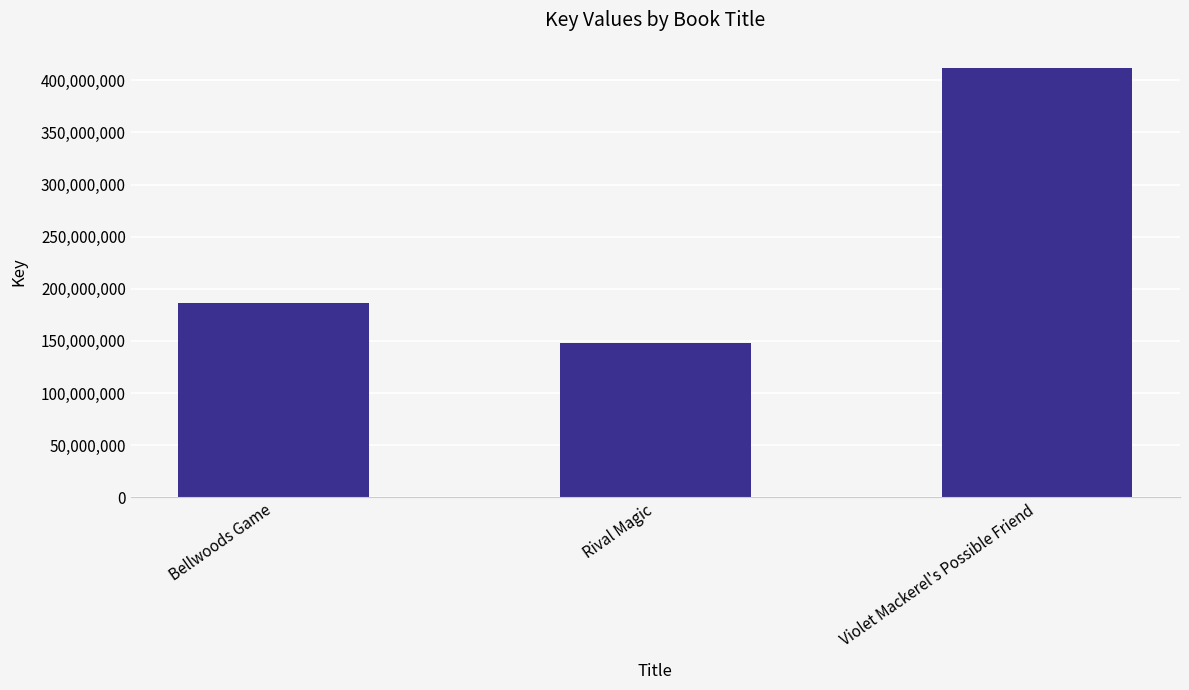

What position from the left is Rival Magic?

2